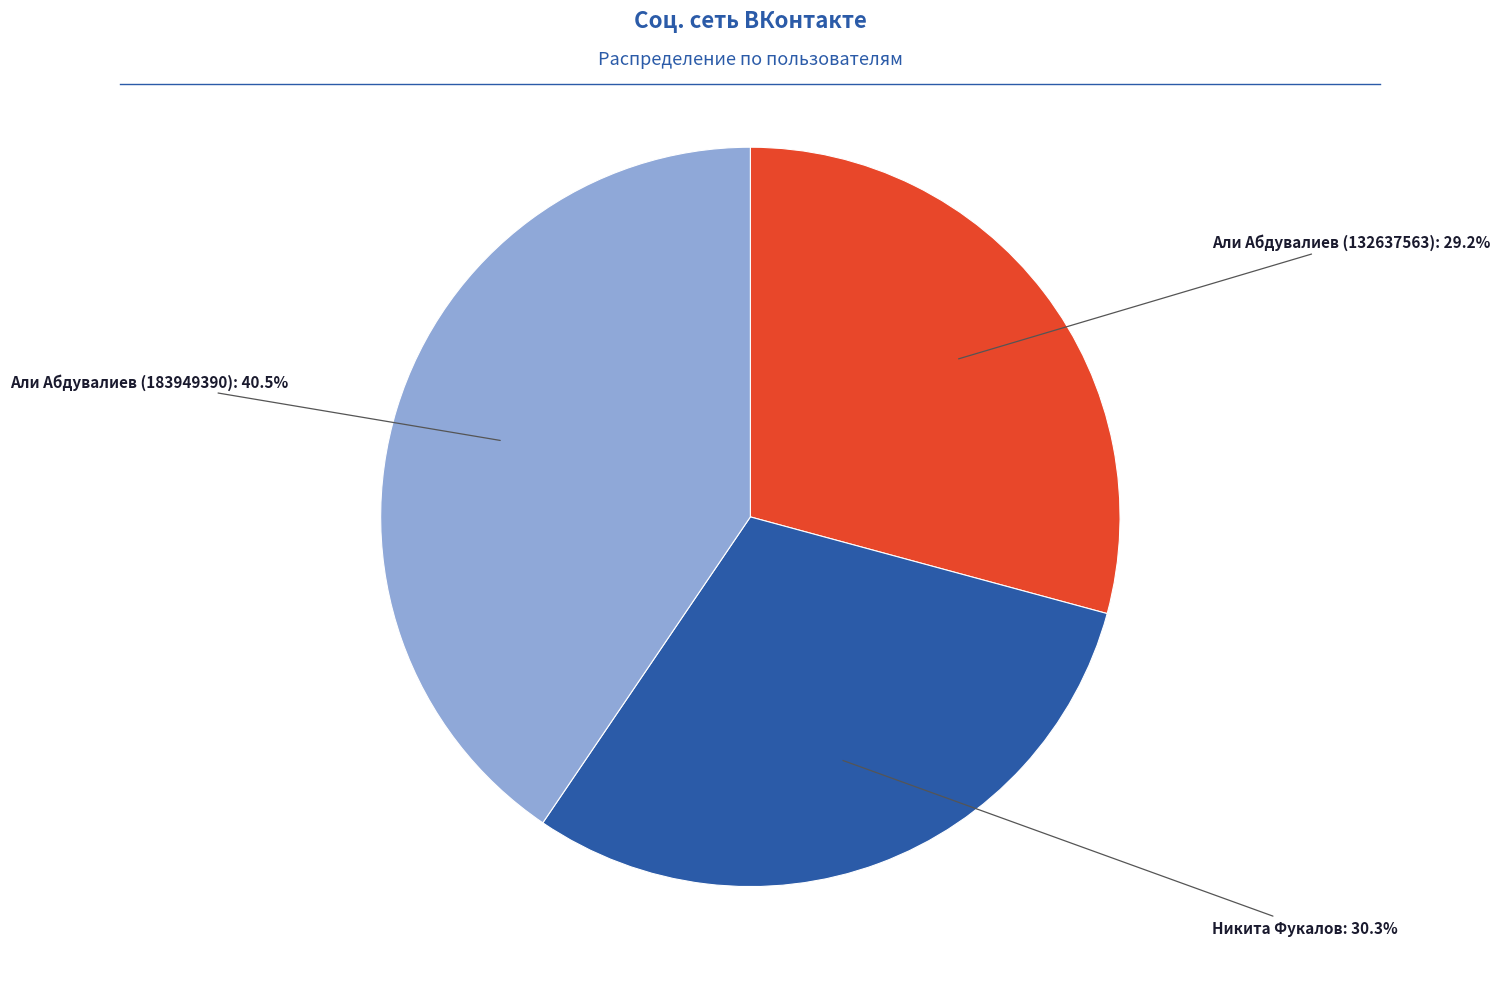

To the nearest percent, what is the average slice percentage?

33%